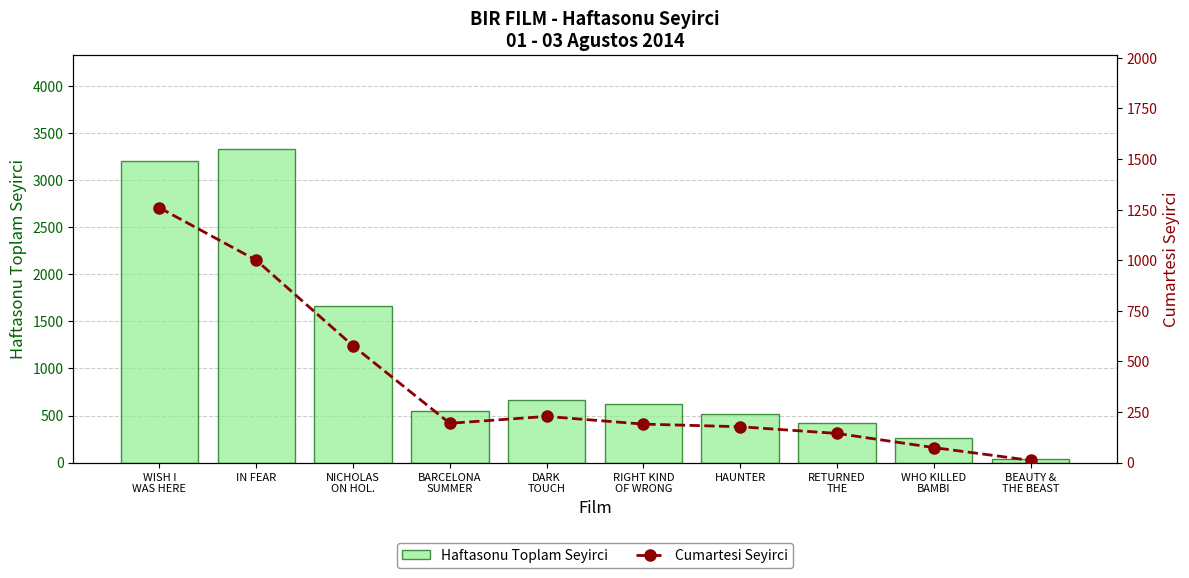

Which series has the widest spread of values?

Haftasonu Toplam Seyirci